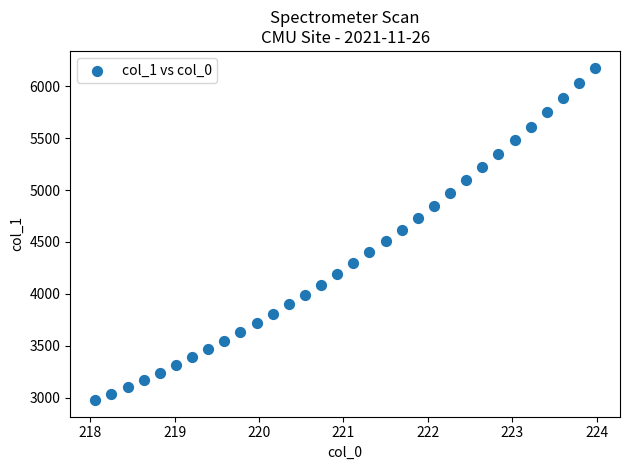

What is the range of X values (max minus min)?

5.9